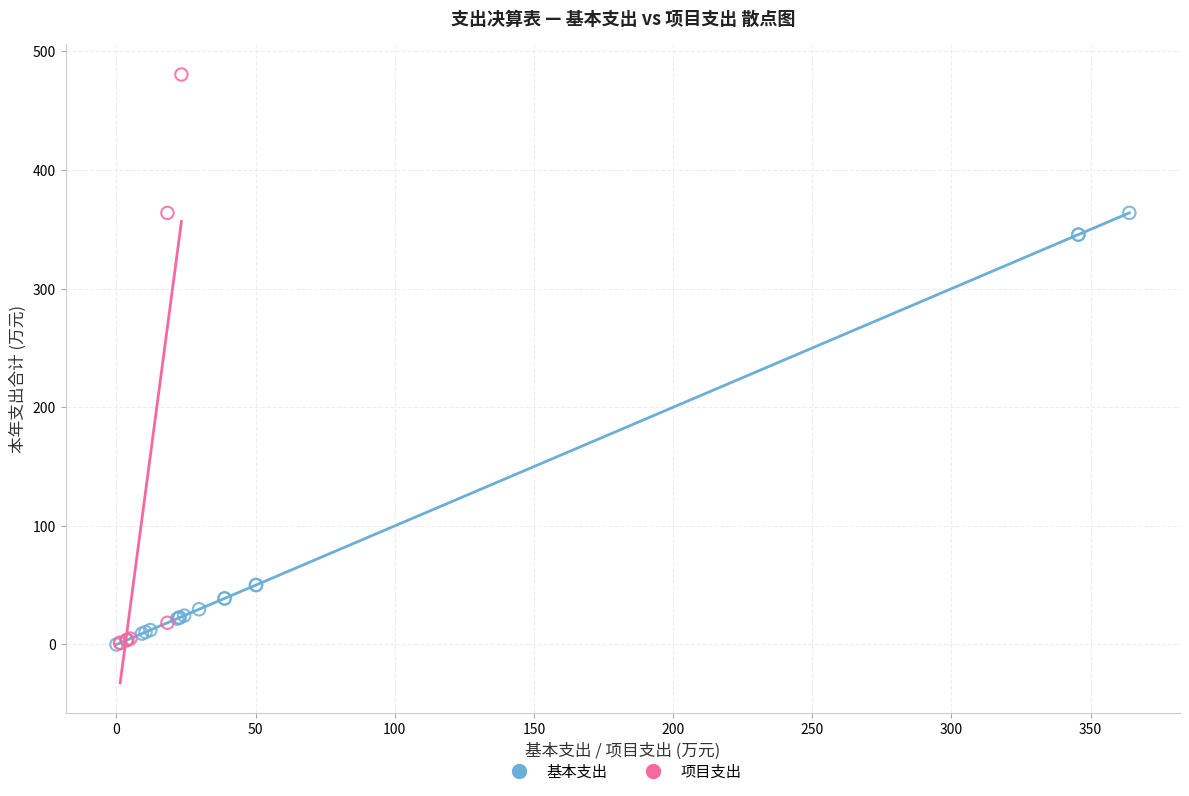

Which series has the widest spread of Y values?

项目支出